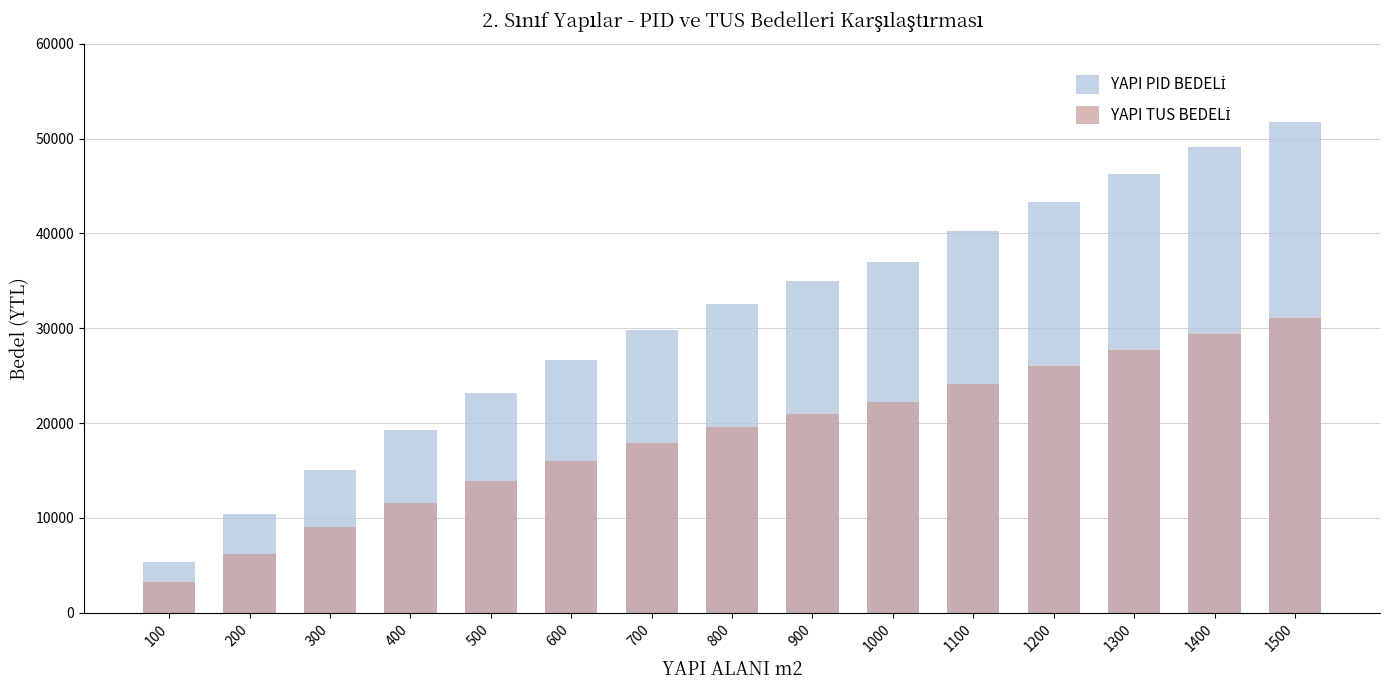

What value does the YAPI TUS BEDELİ series have at 400, to the nearest 100?

11600